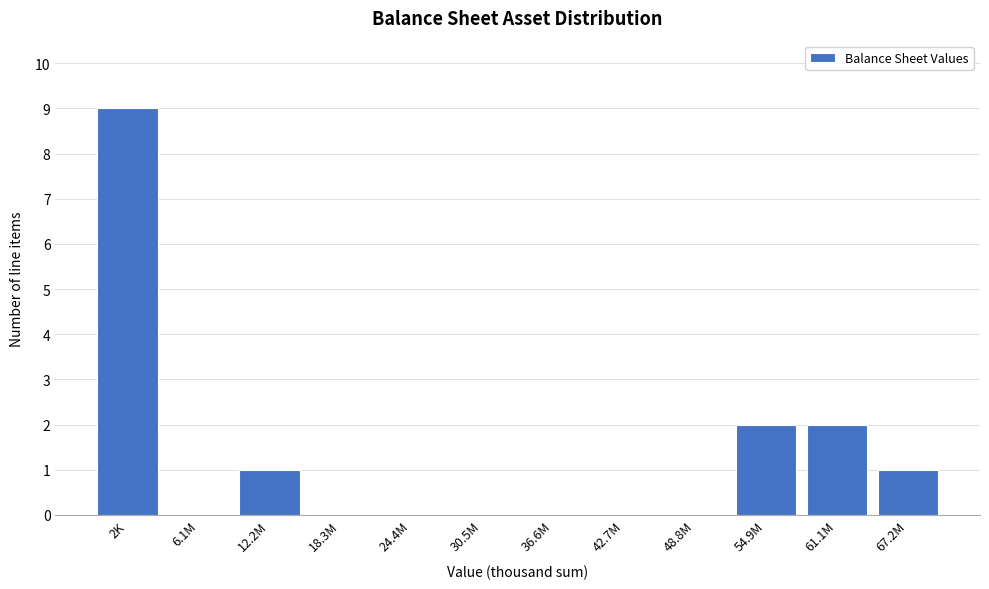

Reading right to left, what are all the values shown in this chart?

67.2M=1	61.1M=2	54.9M=2	48.8M=0	42.7M=0	36.6M=0	30.5M=0	24.4M=0	18.3M=0	12.2M=1	6.1M=0	2K=9